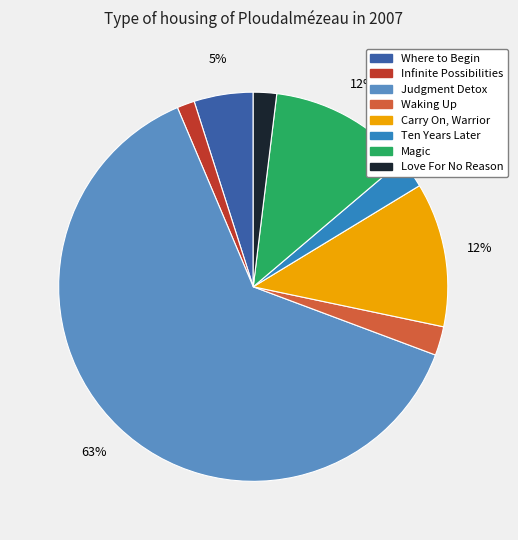

The Ten Years Later slice represents 15% of the pie. True or false?

False